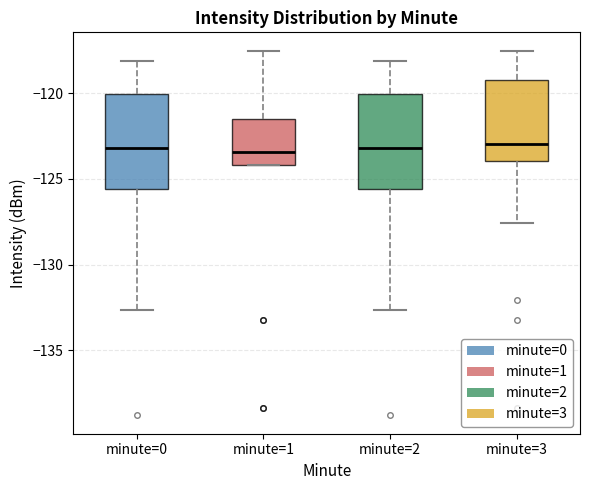

Reading left to right, transcribe this box plot: for each box, give where its median line is, the range the box spans, and where its two whiskers end, as read against the y-axis. The values are not printed on the chart, so give them approximately, as read against the axis.

minute=0: median -123.0, box -125.5 to -120.0, whiskers -132.5 to -118.0
minute=1: median -123.5, box -124.0 to -121.5, whiskers -124.0 to -117.5
minute=2: median -123.0, box -125.5 to -120.0, whiskers -132.5 to -118.0
minute=3: median -123.0, box -124.0 to -119.0, whiskers -127.5 to -117.5